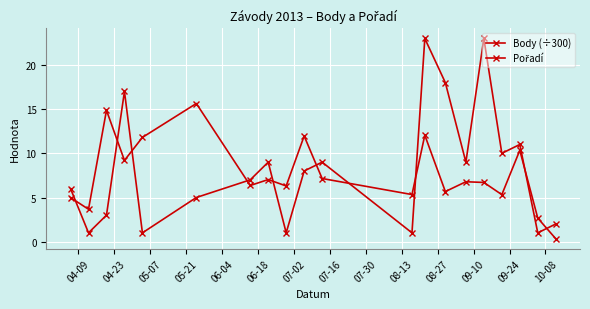

What is the lowest value of the Body (÷300) series?

0.3